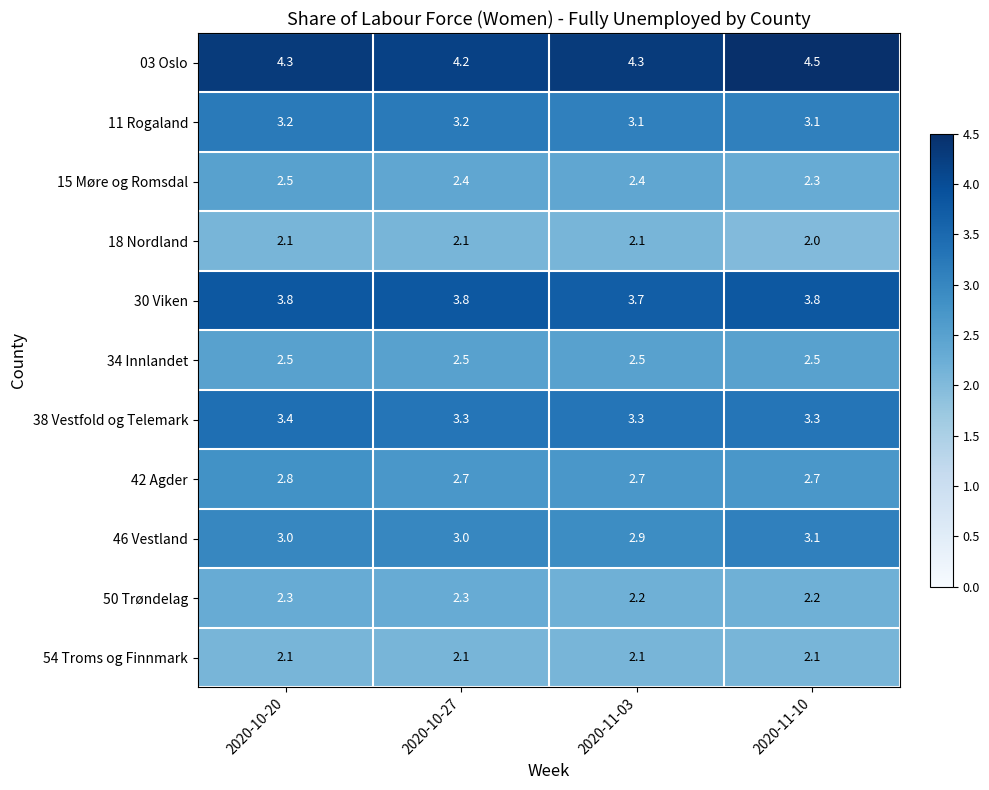

What is the total value across all series at 2020-10-20?

32.0